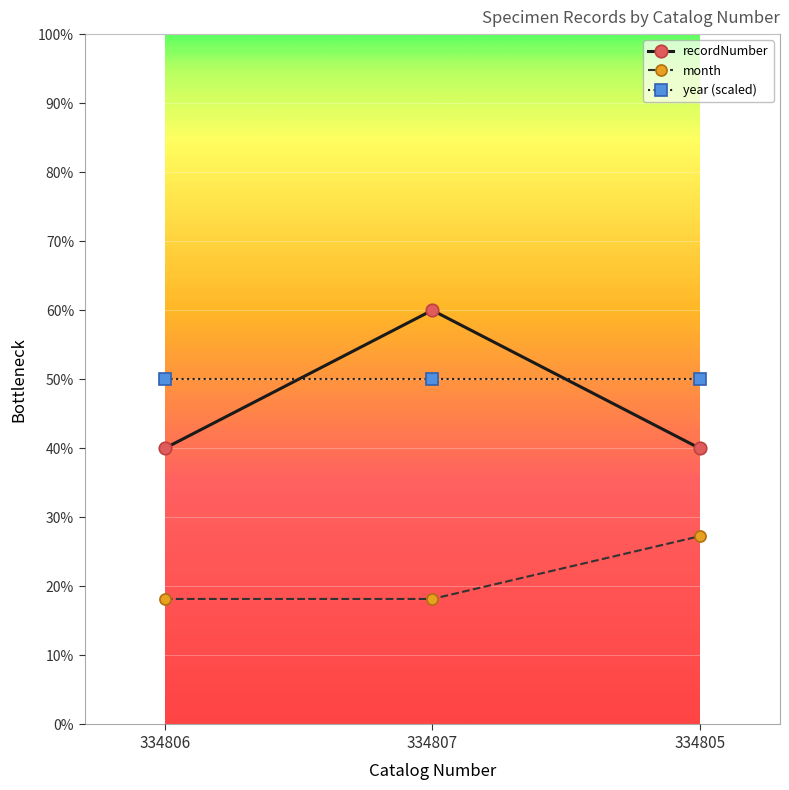

At how many categories does at least one series exceed 20?

3